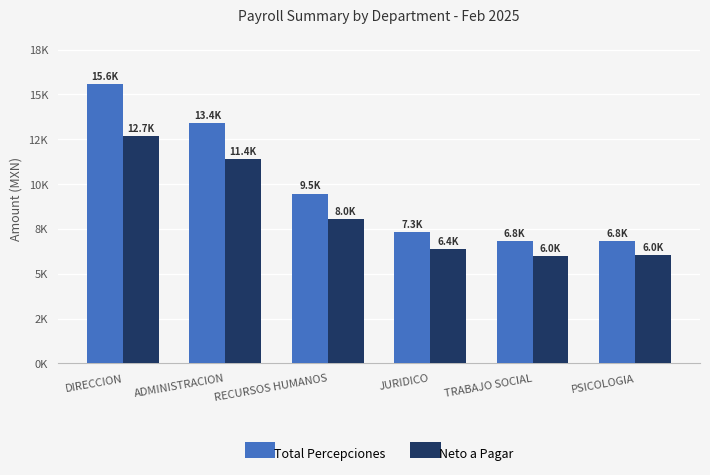

What are all the series names shown in the legend?

Total Percepciones, Neto a Pagar